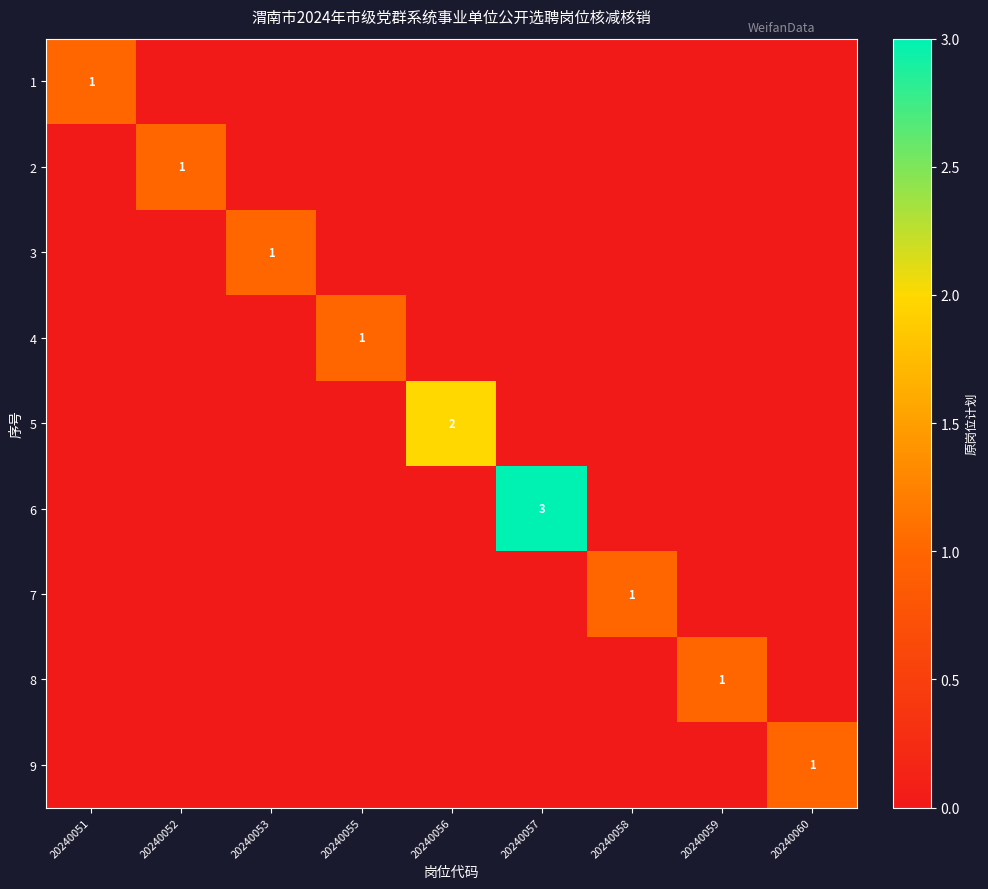

At which category is the sum across all series the highest?

20240057